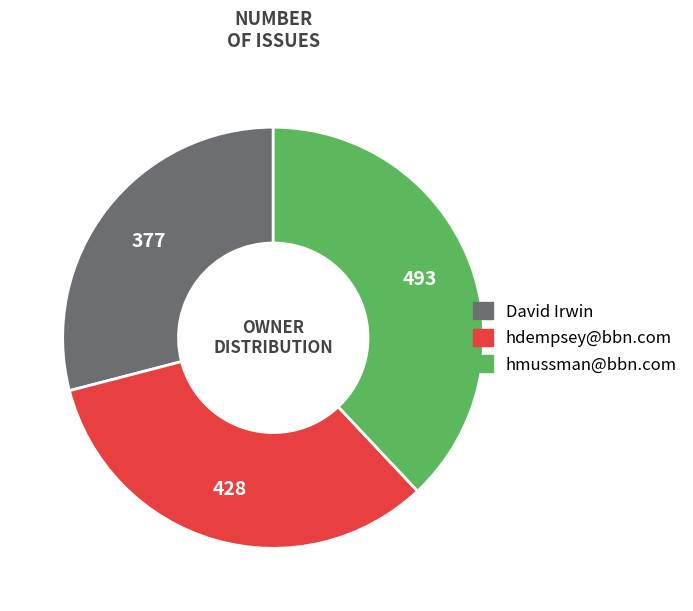

Which slice is the largest?

hmussman@bbn.com